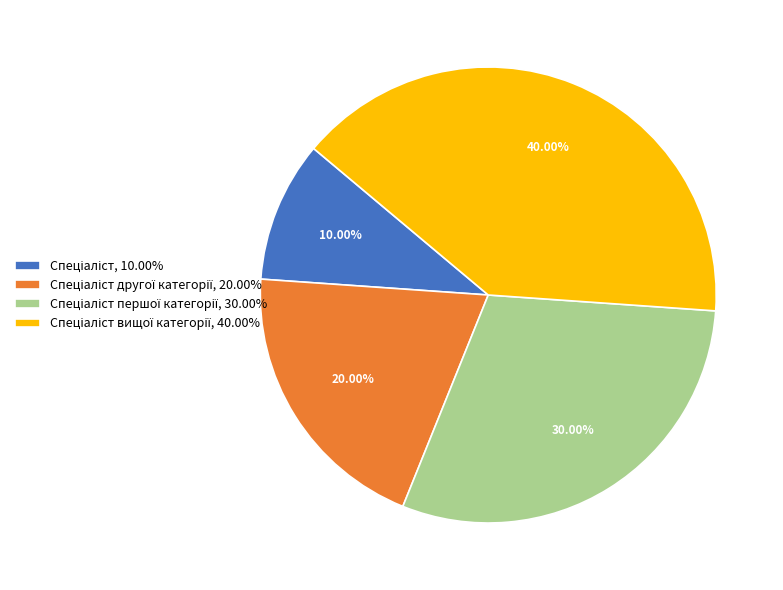

Is there any slice that represents more than half of the pie?

No